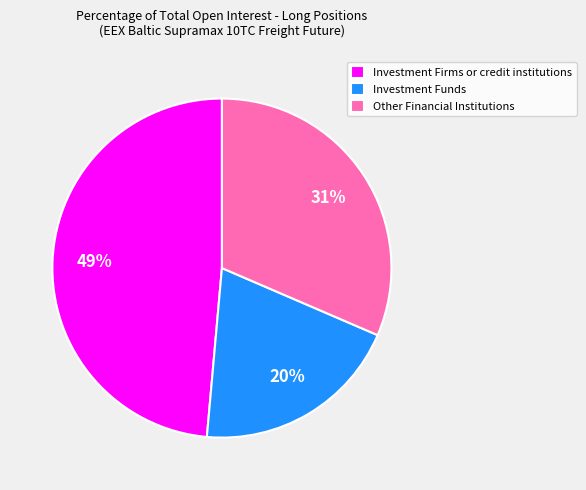

Which slice is the largest?

Investment Firms or credit institutions